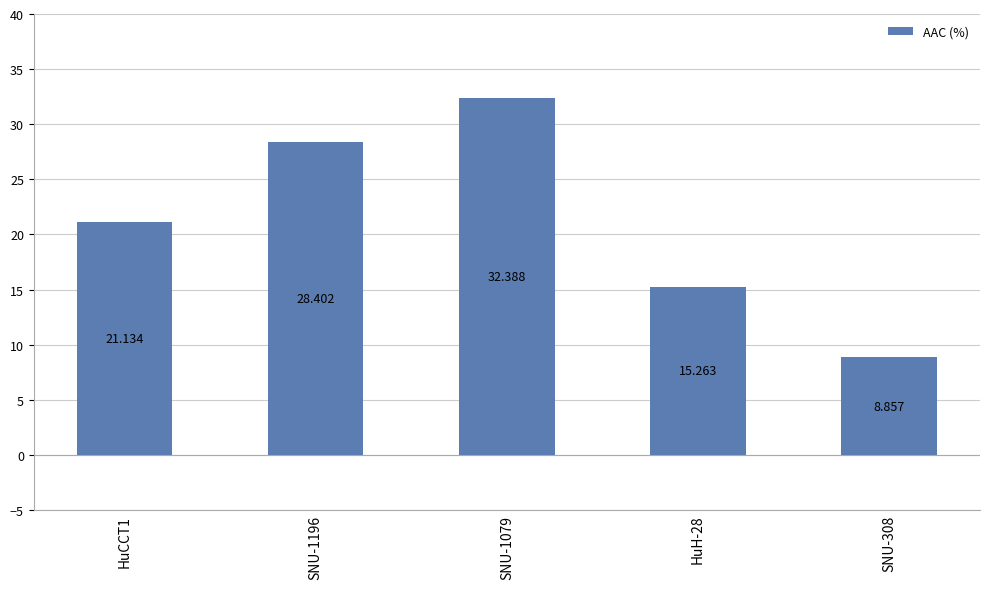

Is it true that the value at HuH-28 is 9.9?

False